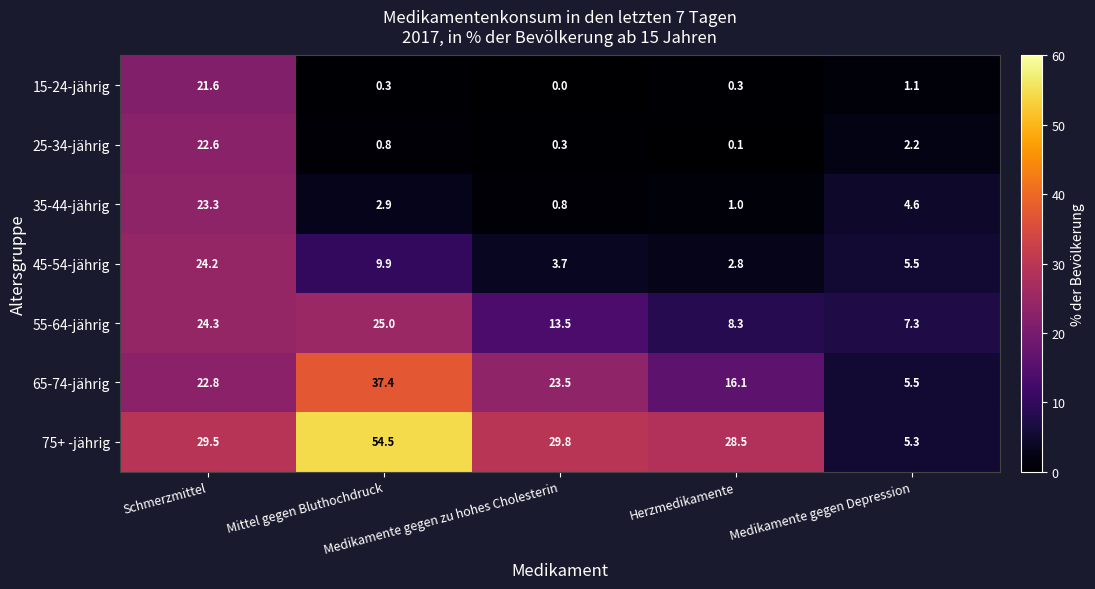

Which series has the largest range (max minus min)?

75+ -jährig